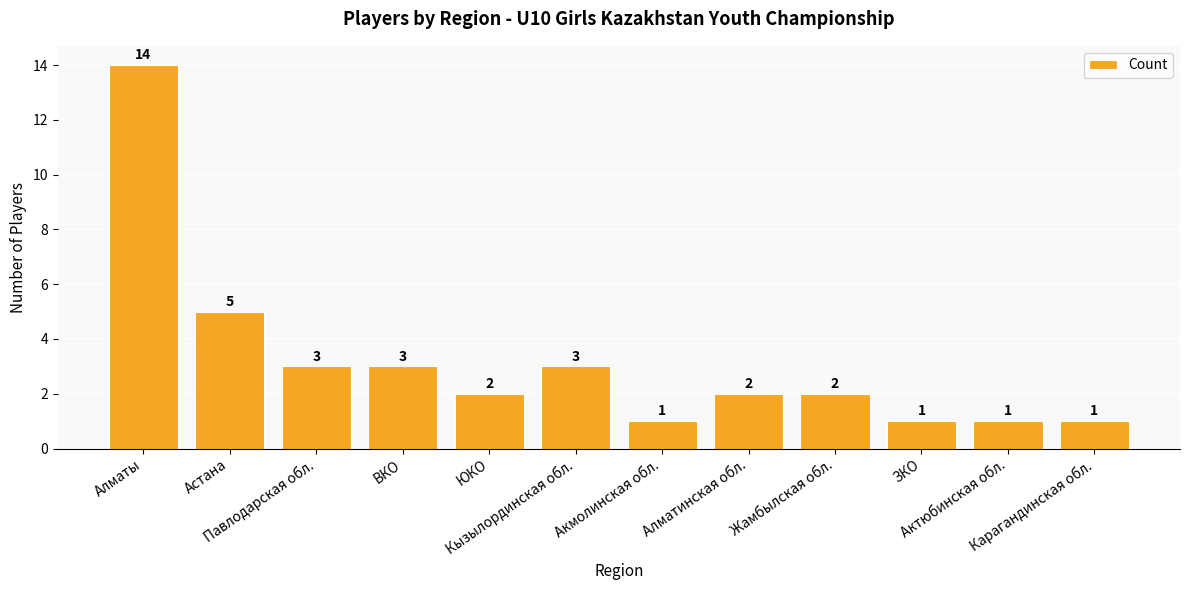

Is it true that the value at Астана is 8?

False